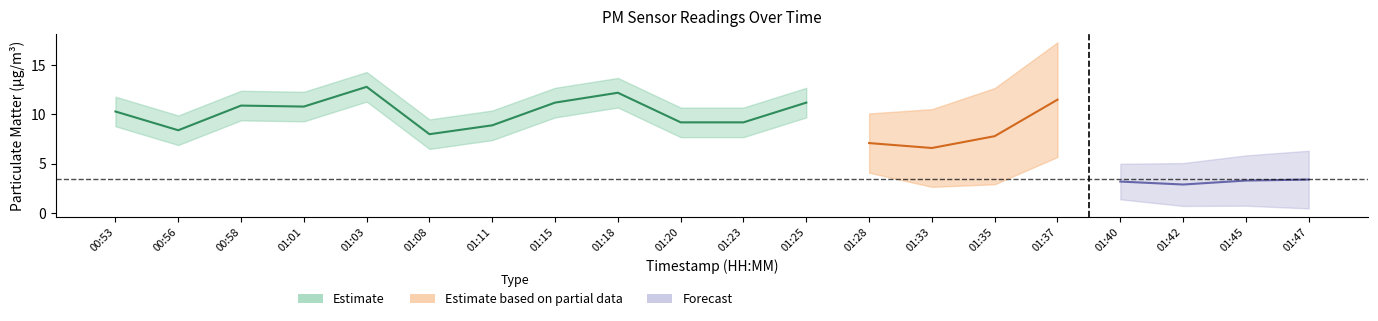

Is this an area chart (filled region under the line)?

No